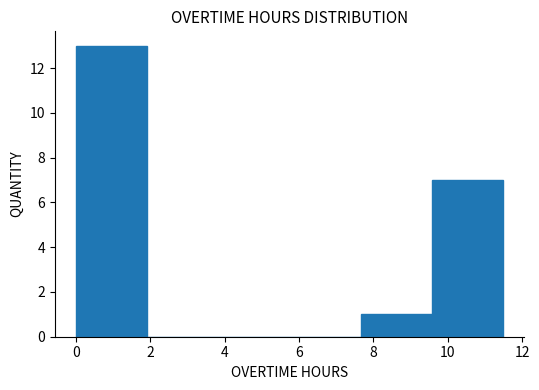

Reading left to right, transcribe this chart: for each bar, give the range it covers on the x-axis and its height. Neither the bar edges nor the heights are printed on the chart, so give them approximately, as read against the axes.

0.0 to 2.0: 13
2.0 to 3.8: 0
3.8 to 5.8: 0
5.8 to 7.6: 0
7.6 to 9.6: 1
9.6 to 11.4: 7